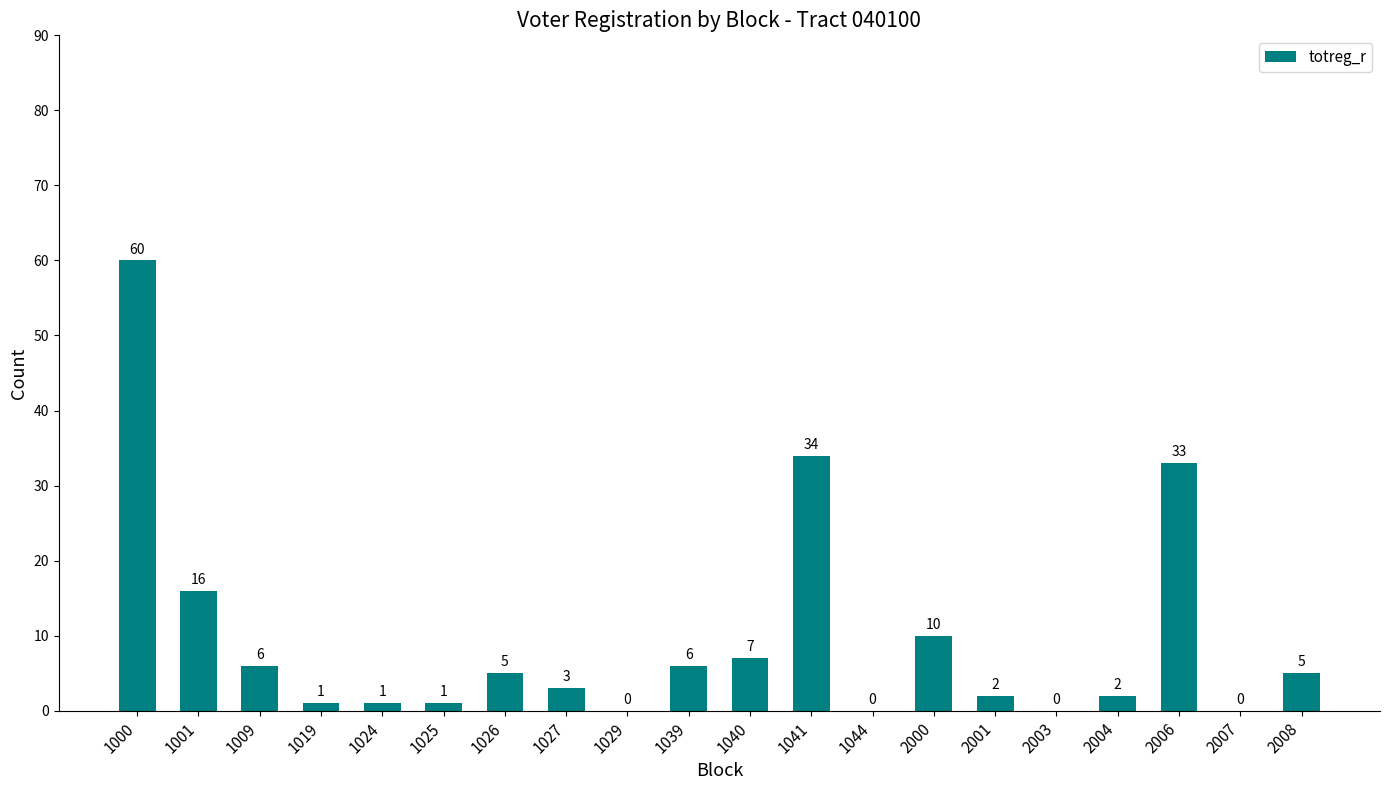

What is the change in value from 1041 to 2007?

-34